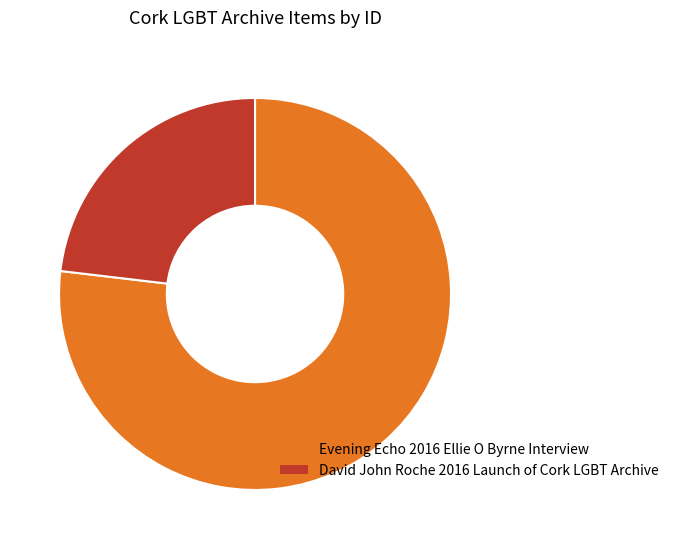

Do David John Roche 2016 Launch of Cork LGBT Archive and Evening Echo 2016 Ellie O Byrne Interview together represent more than half of the pie?

Yes